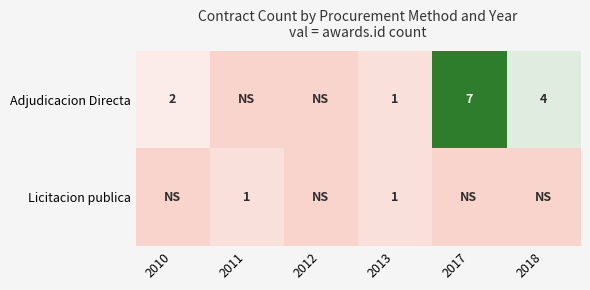

The value of Licitacion publica at 2011 is 1. True or false?

True